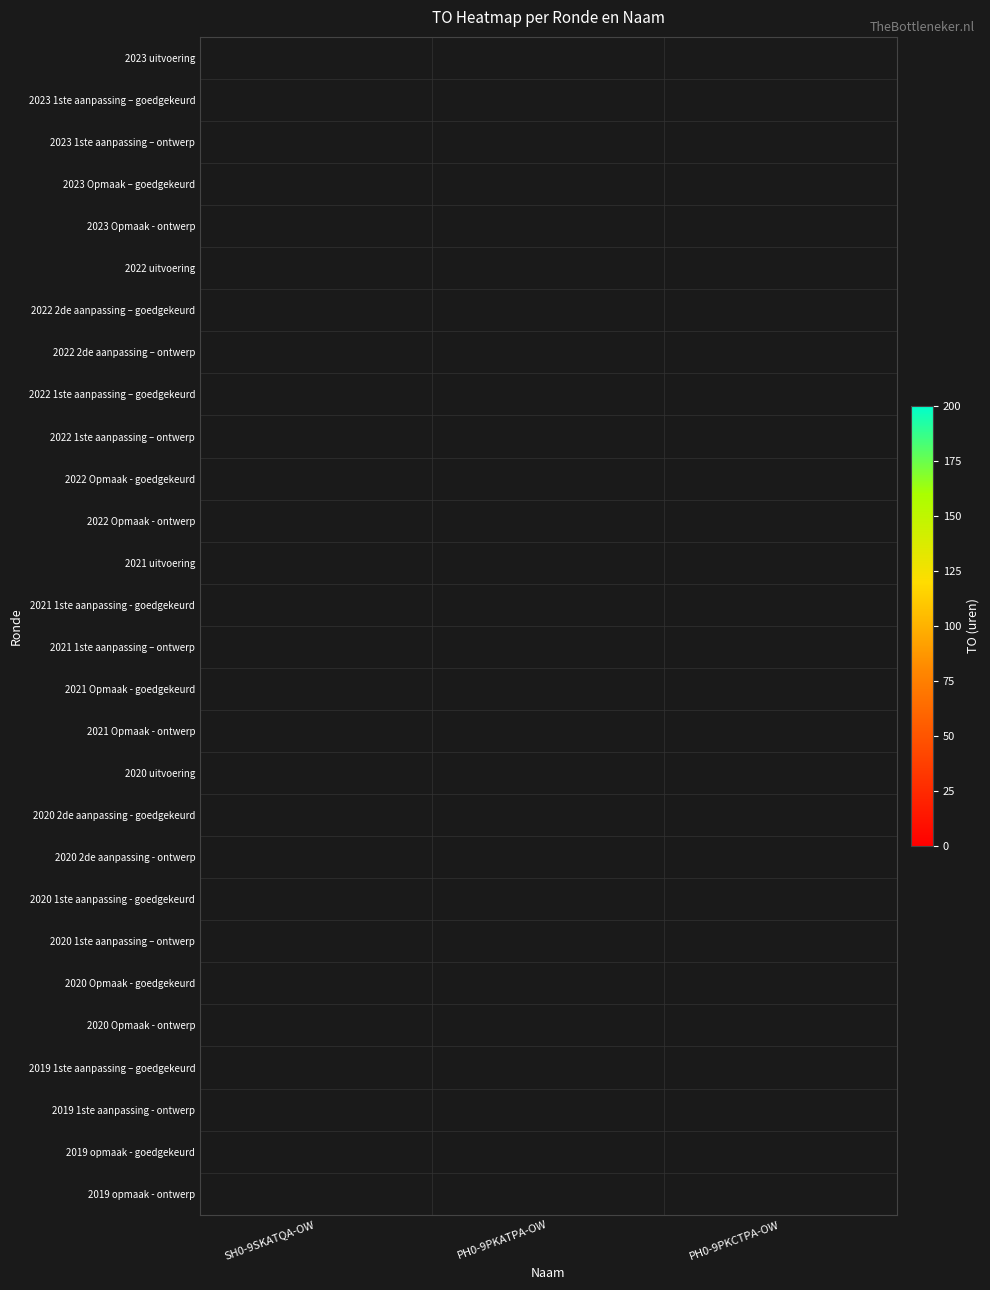

How many data points does each series have?

3